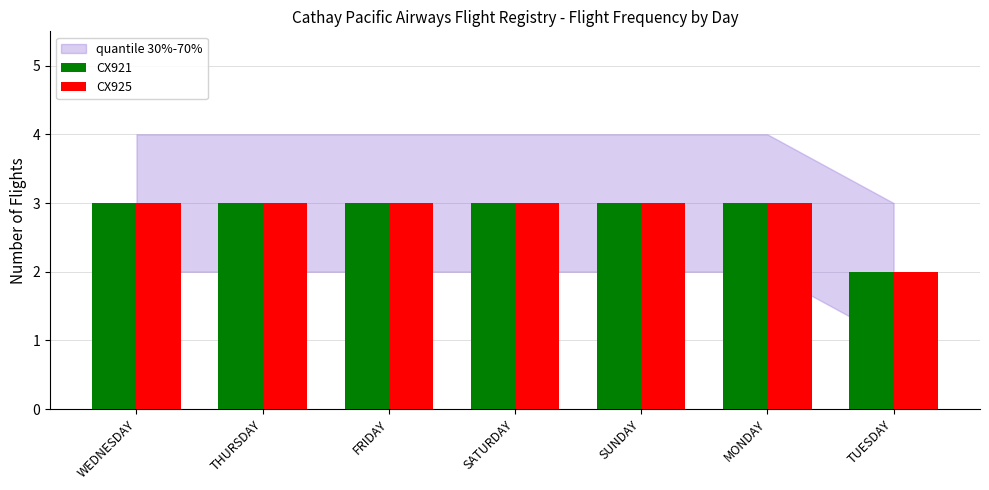

Where is CX921 nearest to the value 2?

TUESDAY